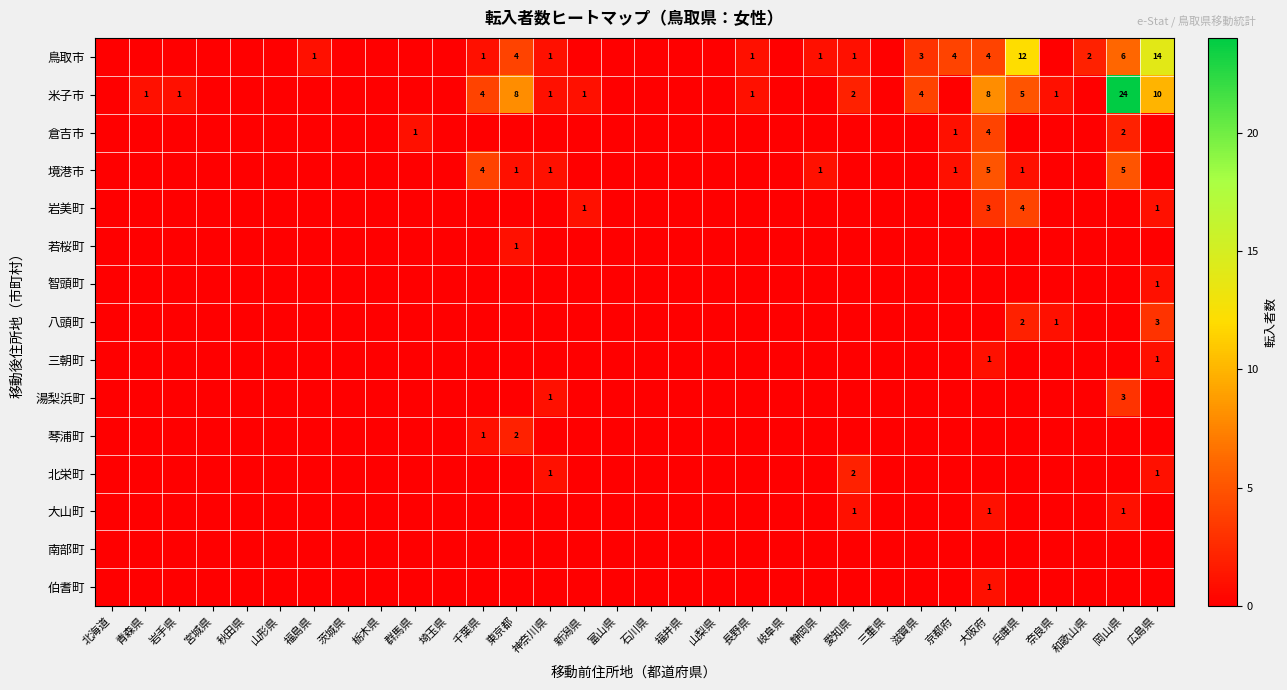

The 八頭町 series shows 3 at 広島県. True or false?

True